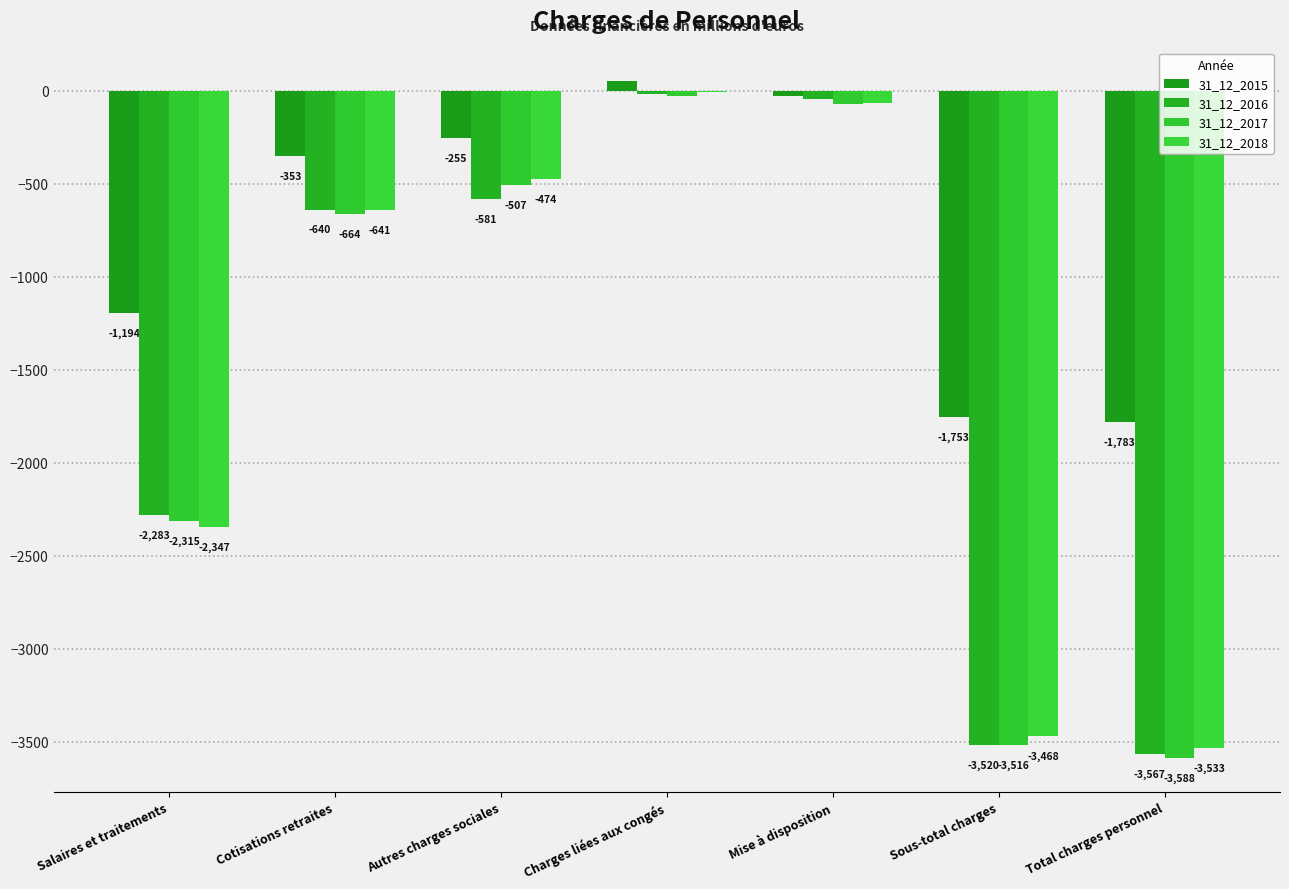

Are the bars horizontal?

No